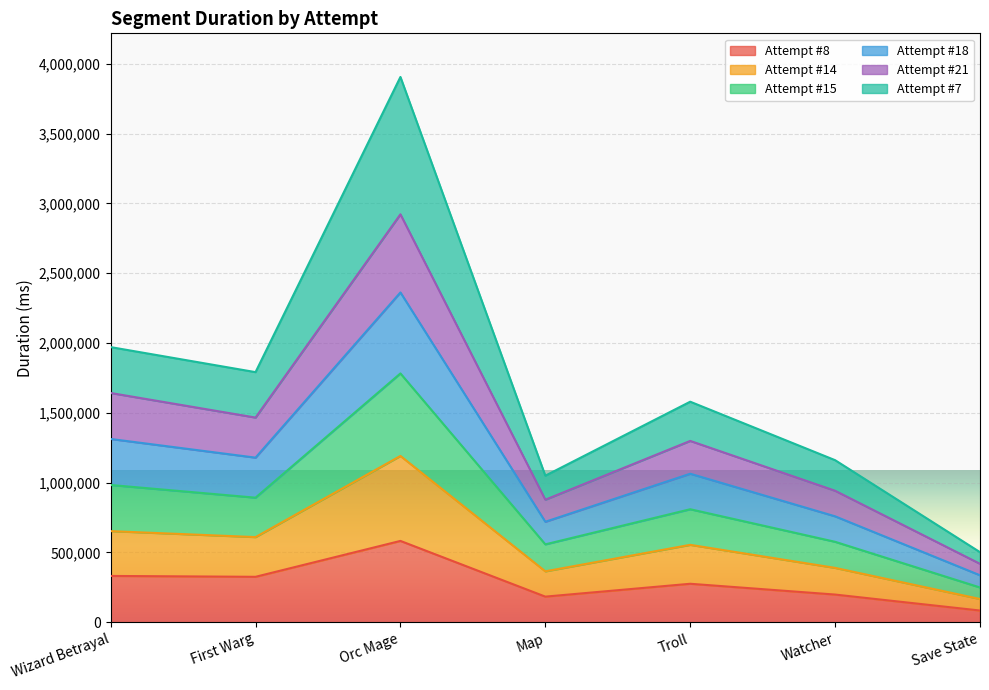

What is the total value across all series at Wizard Betrayal?

1970694